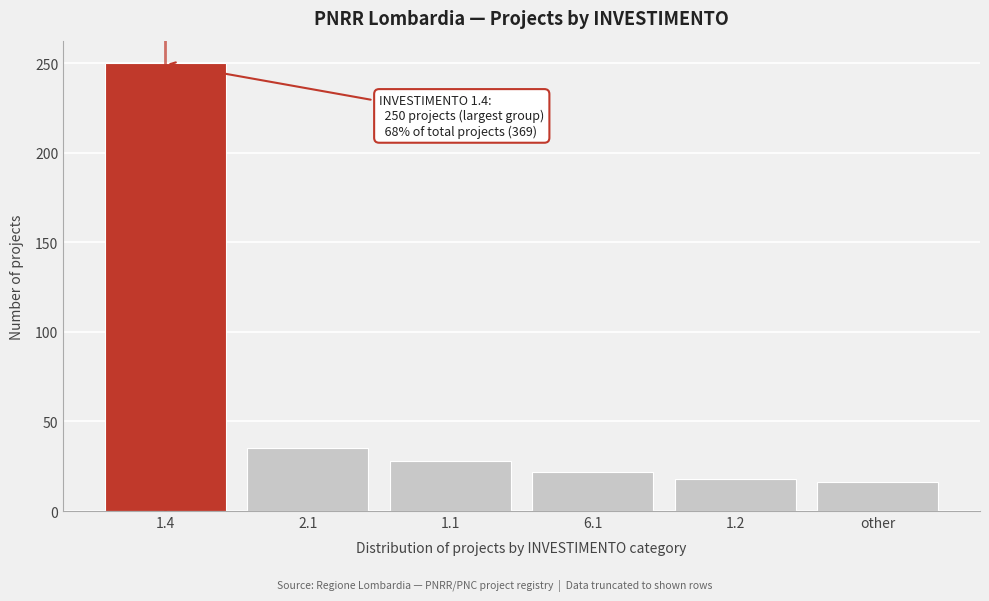

Reading right to left, extract all data points from this chart.

16	18	22	28	35	250